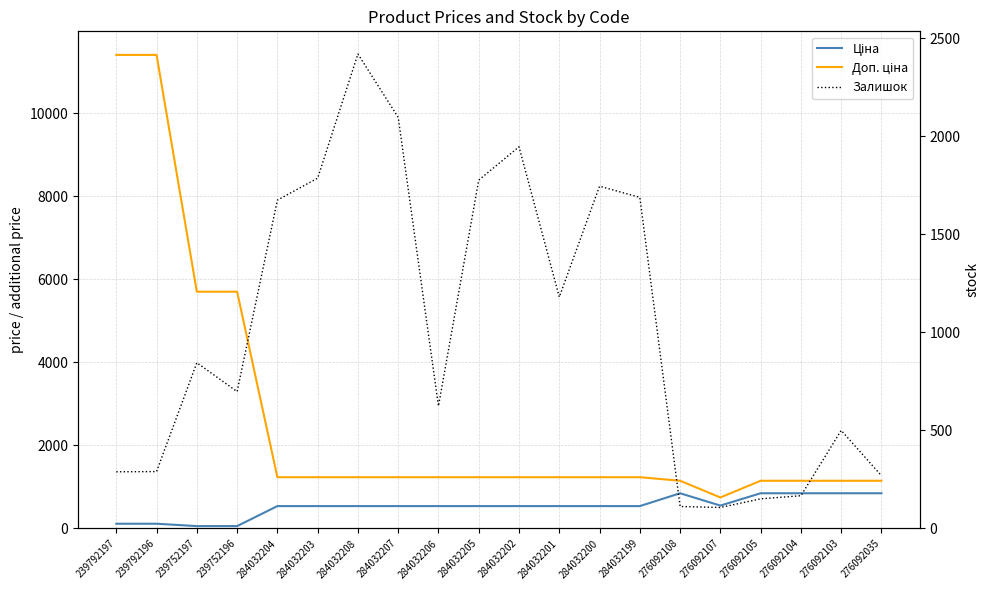

Reading right to left, transcribe all the data shown in this chart.

Ціна: 276092035=848.4	276092103=848.4	276092104=848.4	276092105=848.4	276092107=551.5	276092108=848.4	284032199=539.0	284032200=539.0	284032201=539.0	284032202=539.0	284032205=539.0	284032206=539.0	284032207=539.0	284032208=539.0	284032203=539.0	284032204=539.0	239752196=57.0	239752197=57.0	239792196=114.1	239792197=114.1
Доп. ціна: 276092035=1149.7	276092103=1149.7	276092104=1149.7	276092105=1149.7	276092107=747.0	276092108=1149.7	284032199=1235.4	284032200=1235.4	284032201=1235.4	284032202=1235.4	284032205=1235.4	284032206=1235.4	284032207=1235.4	284032208=1235.4	284032203=1235.4	284032204=1235.4	239752196=5705.0	239752197=5705.0	239792196=11410.0	239792197=11410.0
Залишок: 276092035=269.0	276092103=500.0	276092104=167.0	276092105=151.0	276092107=107.0	276092108=112.0	284032199=1688.0	284032200=1745.0	284032201=1180.0	284032202=1946.0	284032205=1776.0	284032206=624.0	284032207=2096.0	284032208=2419.0	284032203=1786.0	284032204=1674.0	239752196=698.0	239752197=845.0	239792196=290.0	239792197=289.0